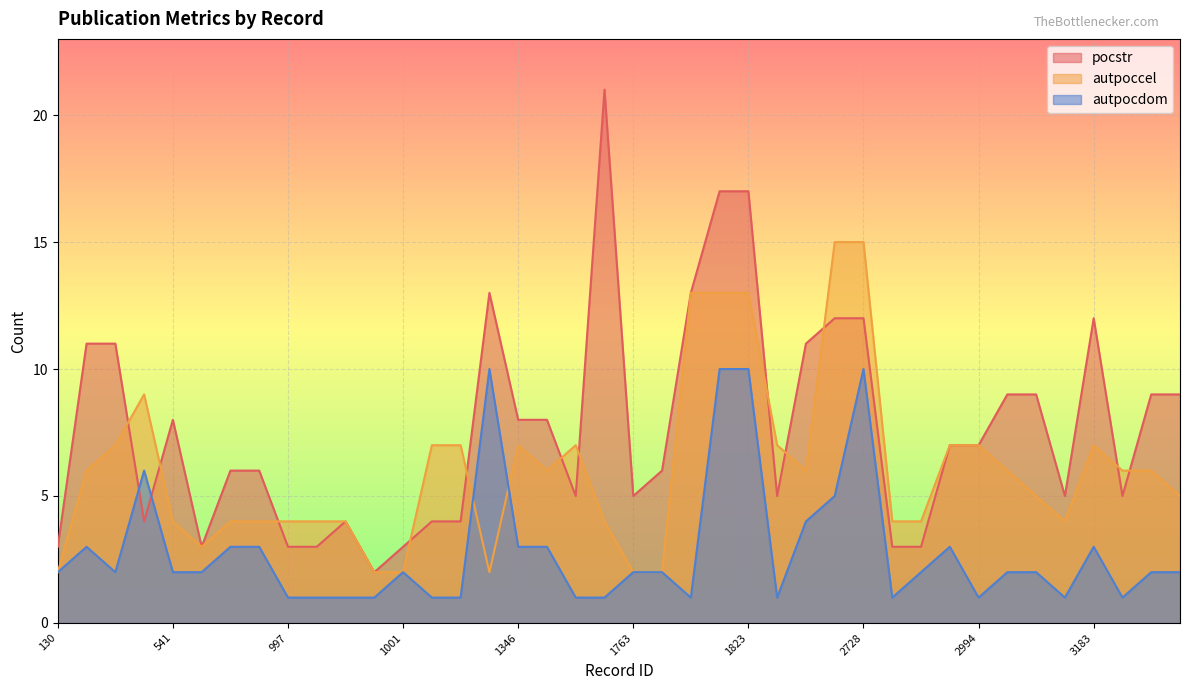

How many values in the autpocdom series are below 2?

14